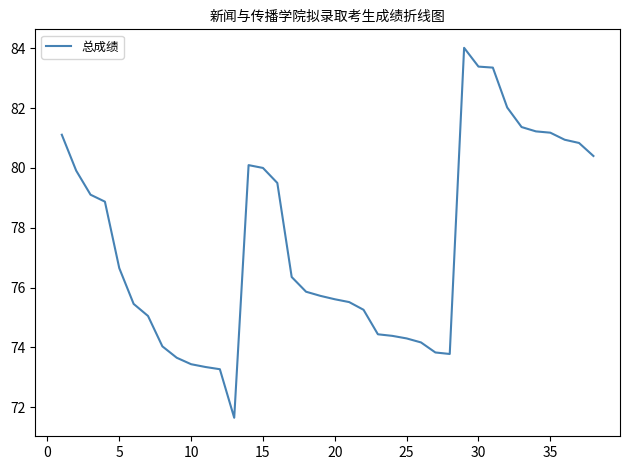

What is the difference between the maximum and minimum values?

12.4